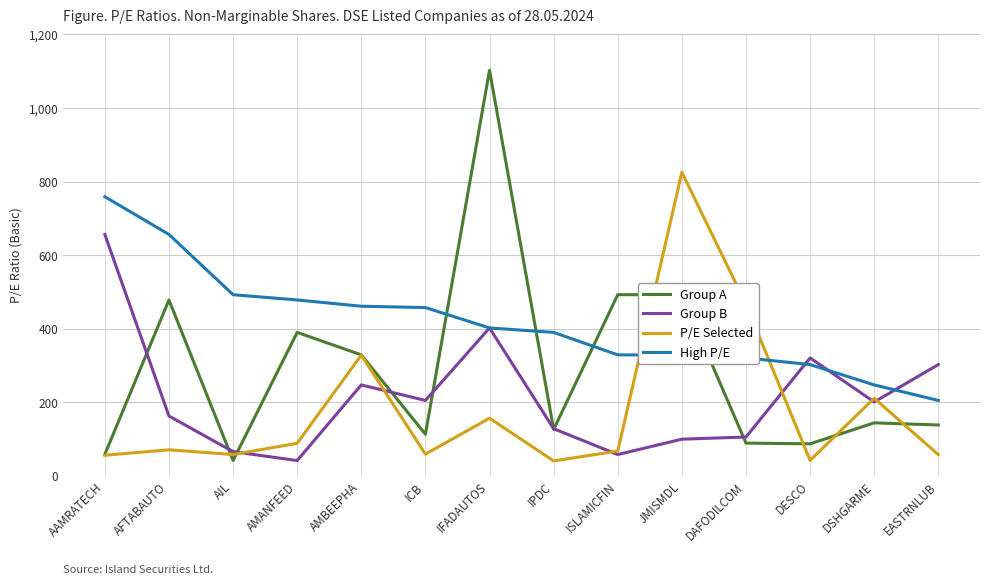

True or false: High P/E has a value of 205.0 at EASTRNLUB.

True